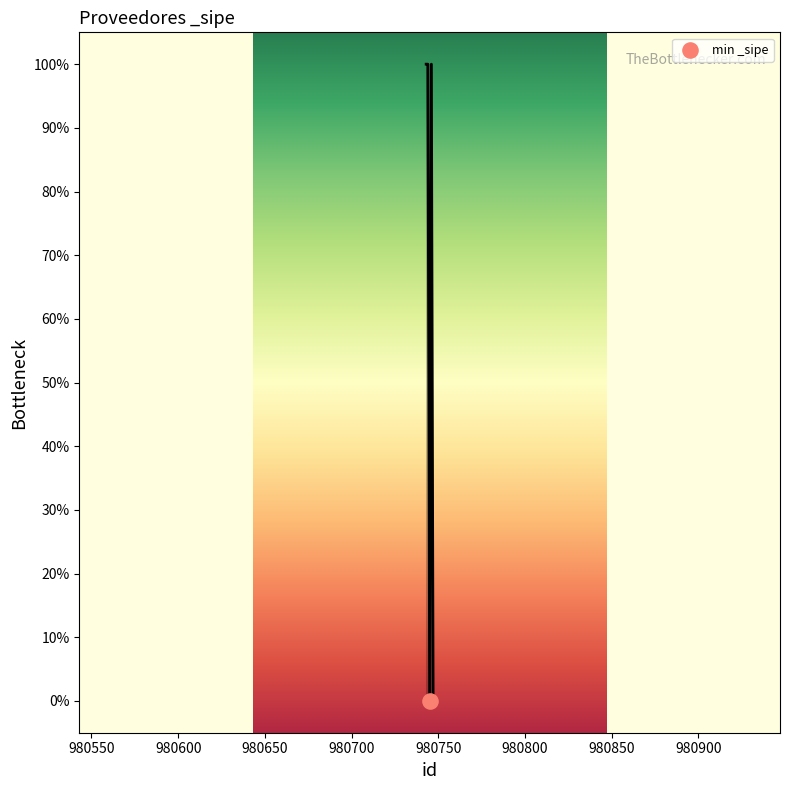

What is the change in value from 980747 to 980744?

+1